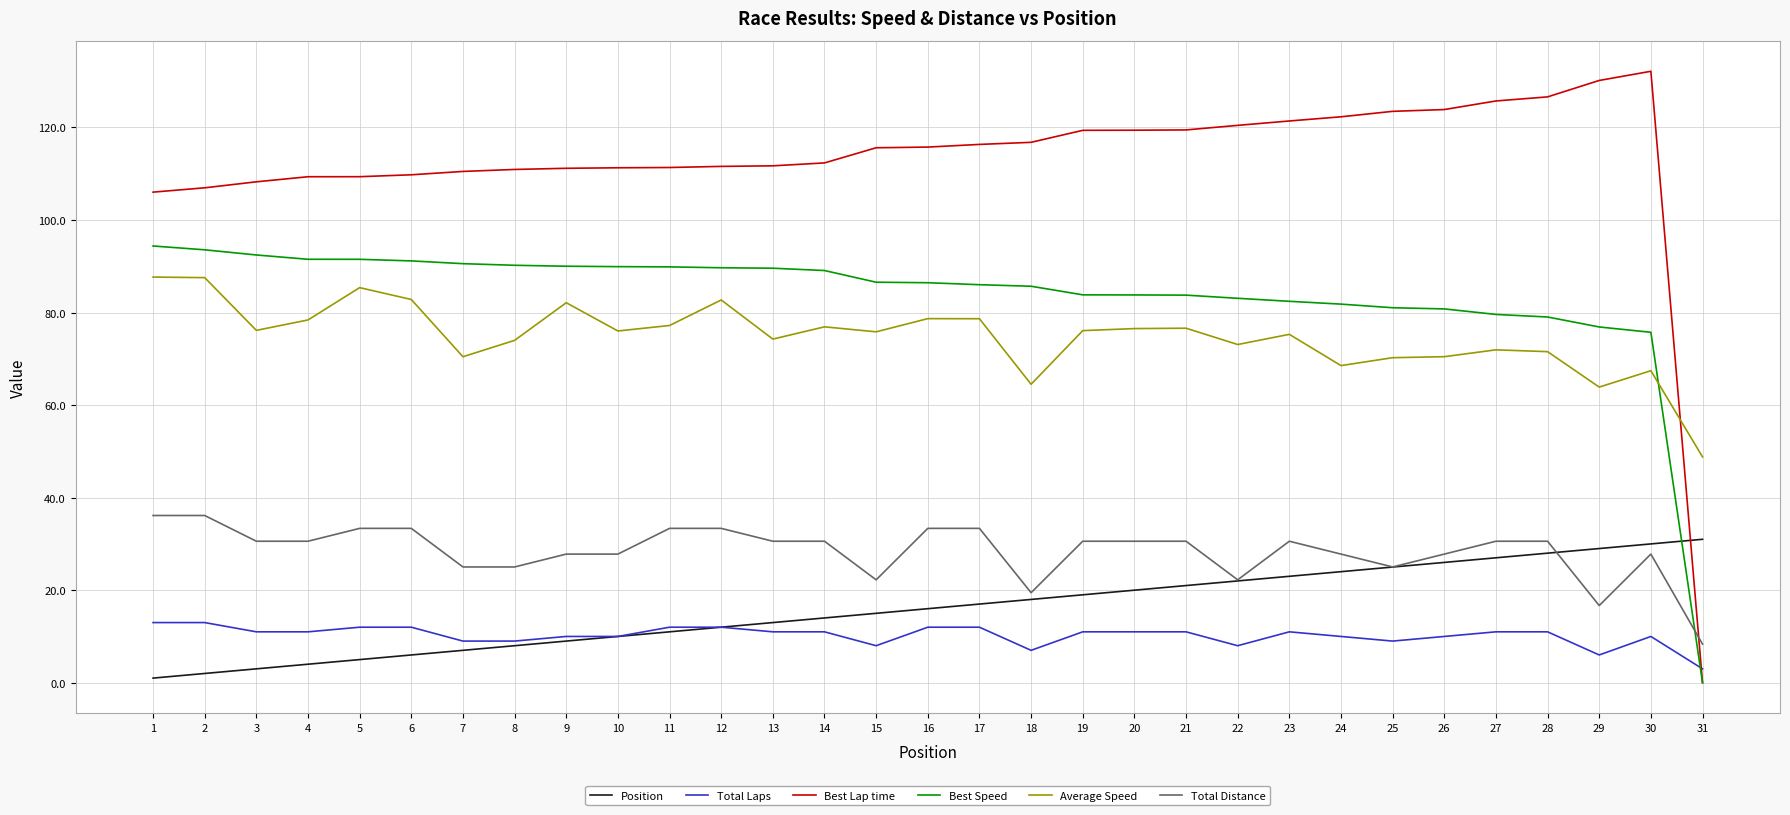

The value of Total Laps at 5 is 12.0. True or false?

True